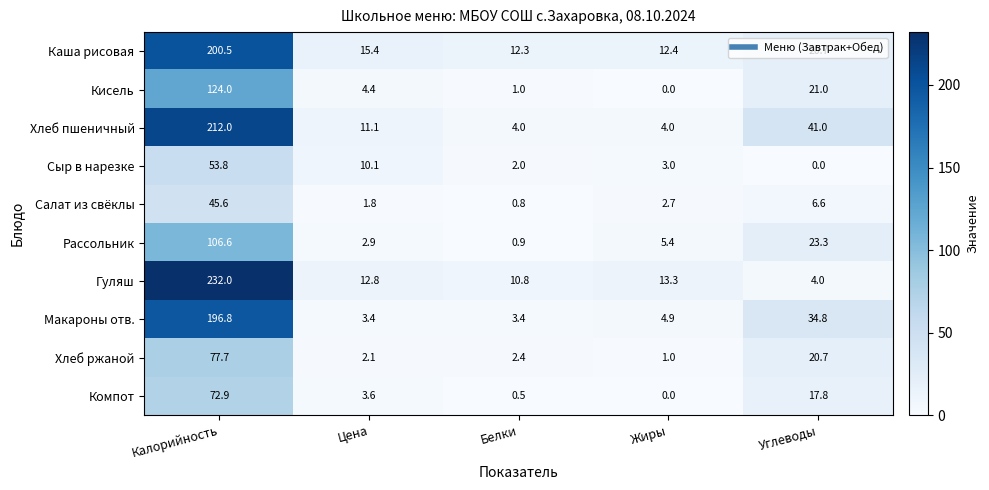

Which series has the widest spread of values?

Гуляш